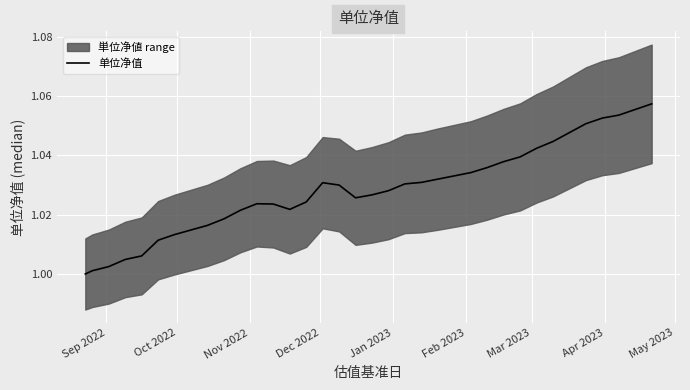

What is the difference between the maximum and minimum values?

0.1